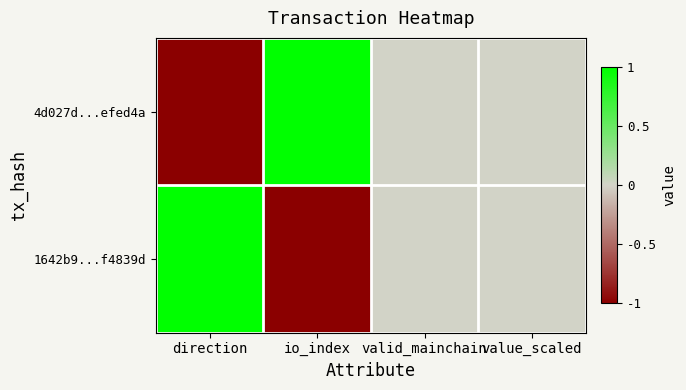

Which series changed the most between direction and io_index?

4d027d...efed4a